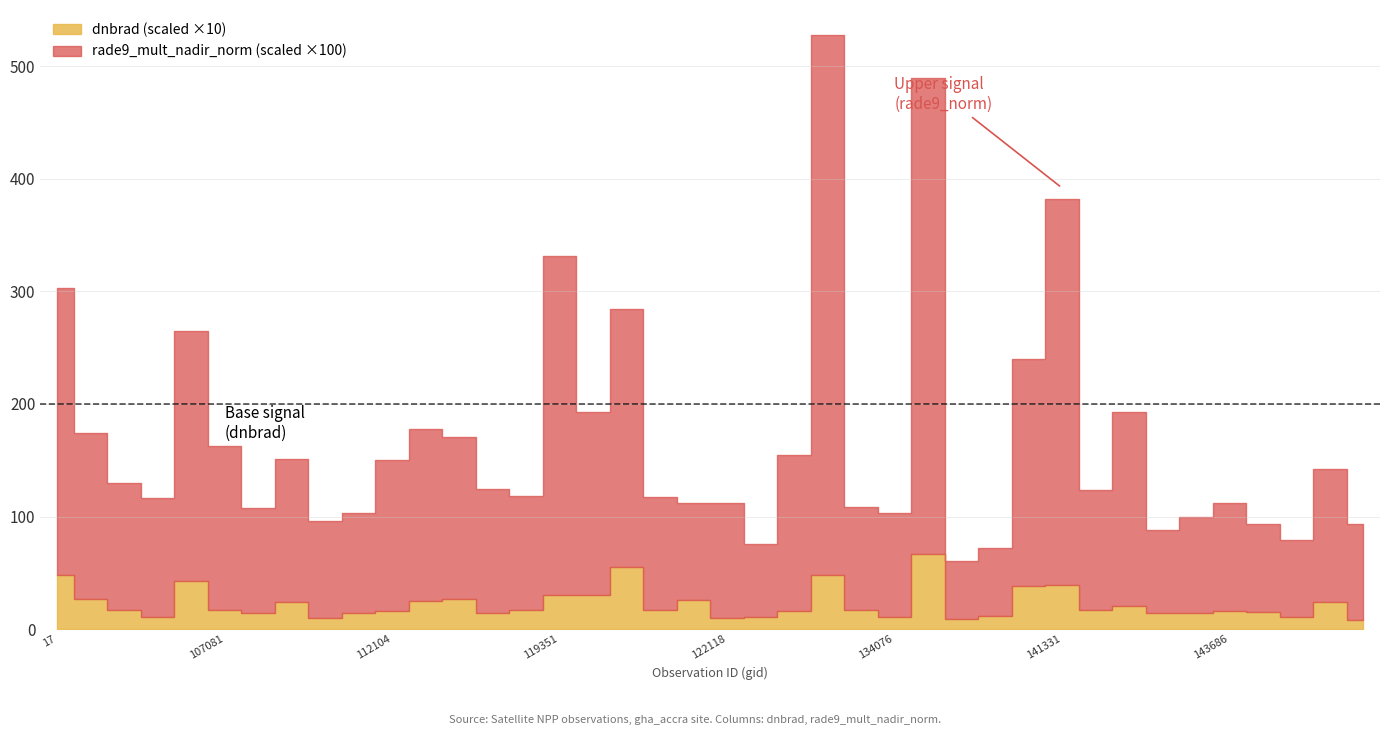

How many lines are shown in the chart?

2